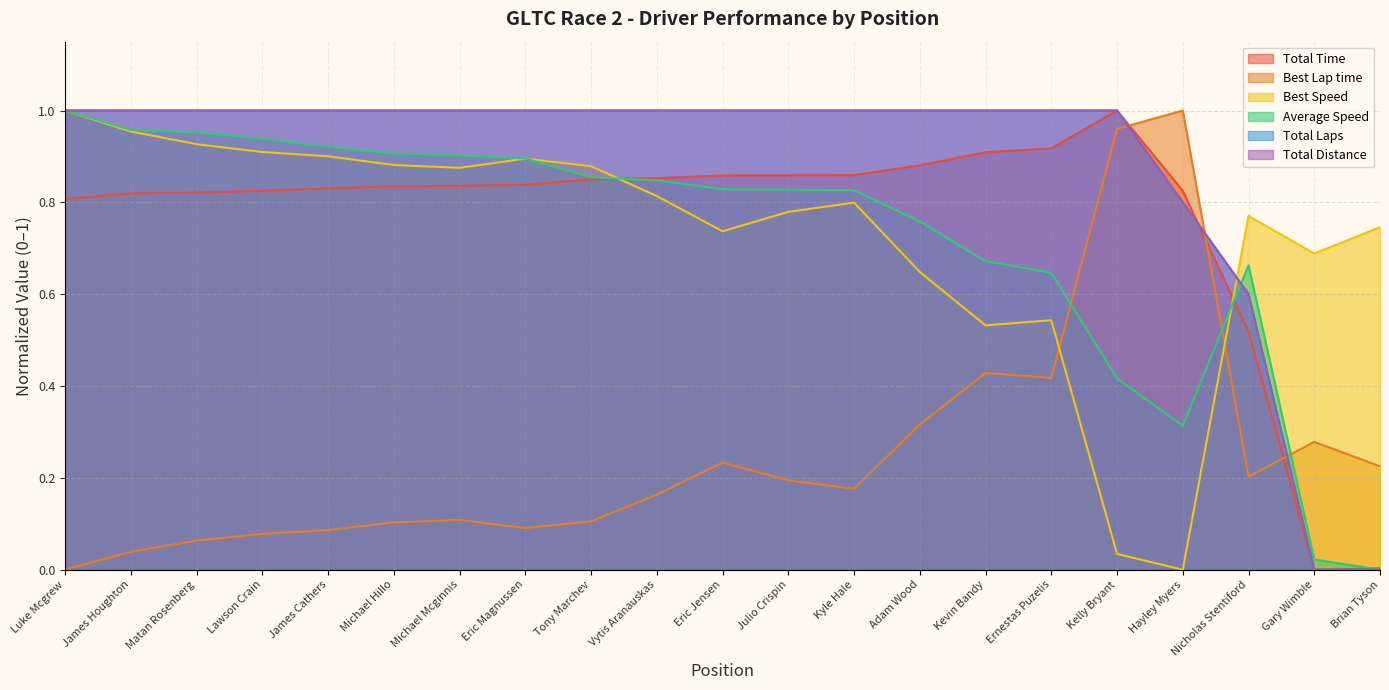

List the labels in order of Total Time value, largest first.

Kelly Bryant, Ernestas Puzelis, Kevin Bandy, Adam Wood, Kyle Hale, Julio Crispin, Eric Jensen, Vytis Aranauskas, Tony Marchev, Eric Magnussen, Michael Mcginnis, Michael Hillo, James Cathers, Lawson Crain, Hayley Myers, Matan Rosenberg, James Houghton, Luke Mcgrew, Nicholas Stentiford, Brian Tyson, Gary Wimble